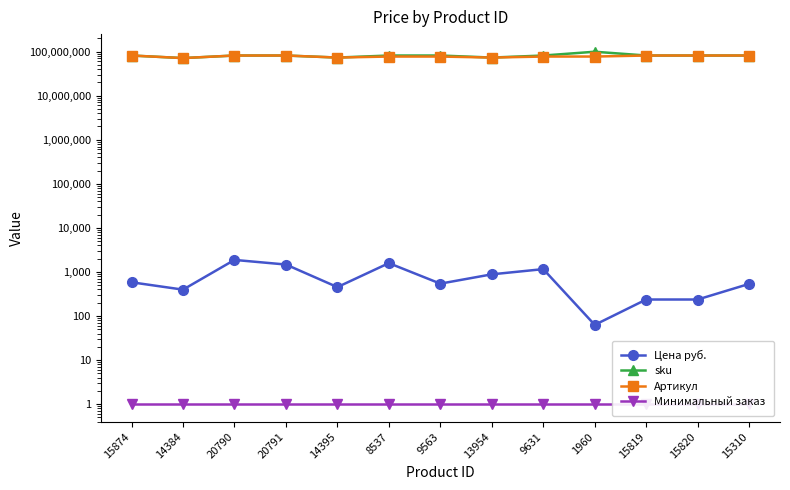

What is the sum of all Цена руб. values?

10025